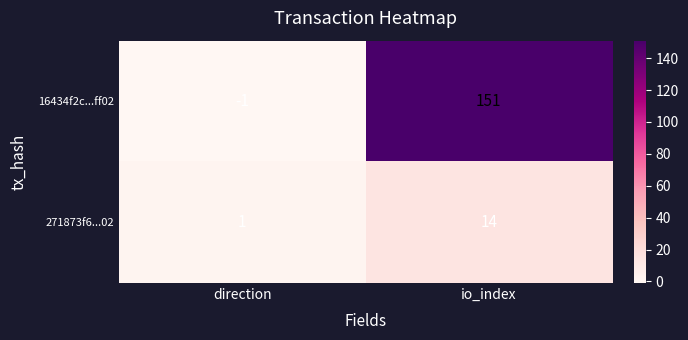

At which category is the sum across all series the highest?

io_index